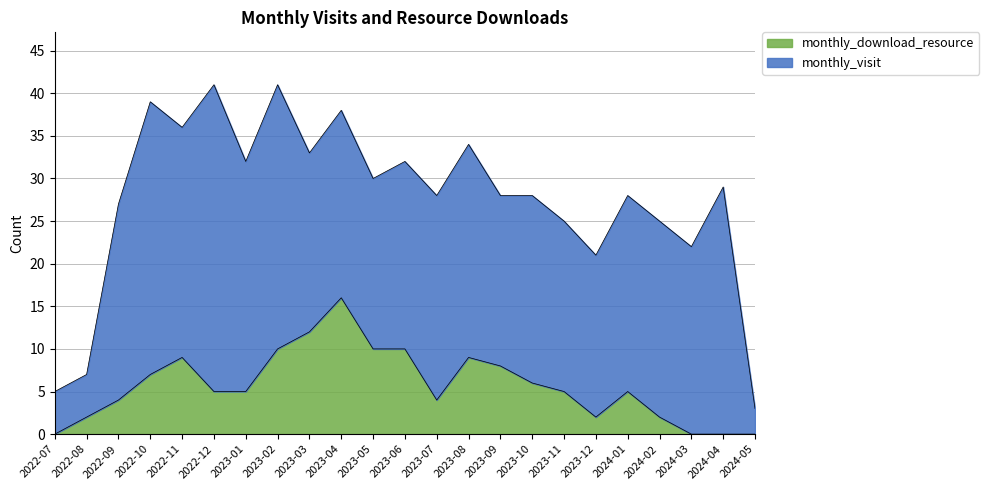

Which has a higher value, 2022-10 or 2023-10?

2022-10